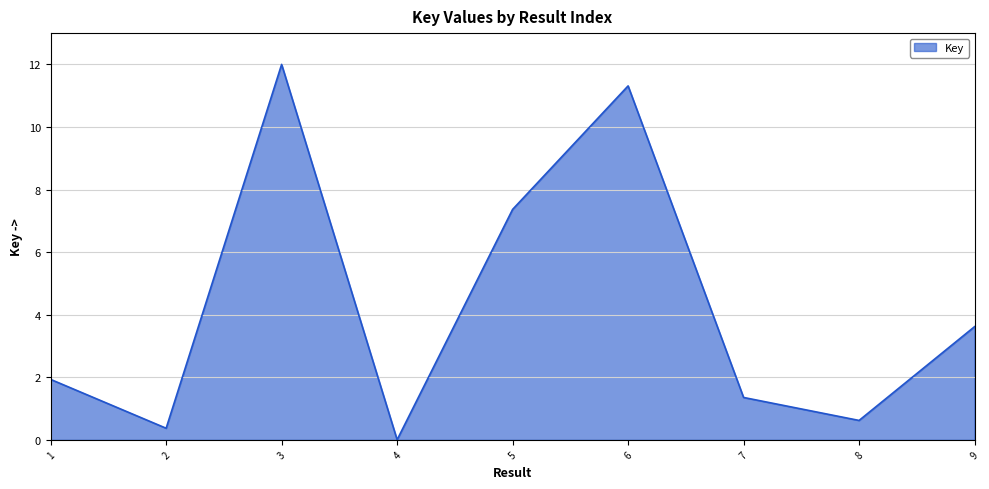

The value at 4 is 0.0. True or false?

True